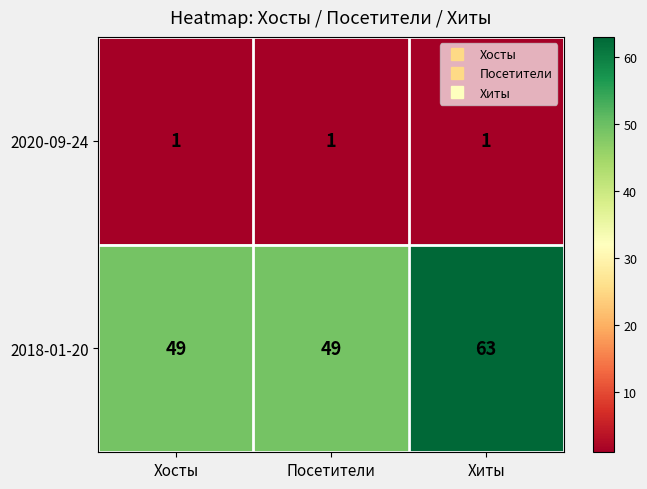

What is the maximum value shown in the chart?

63